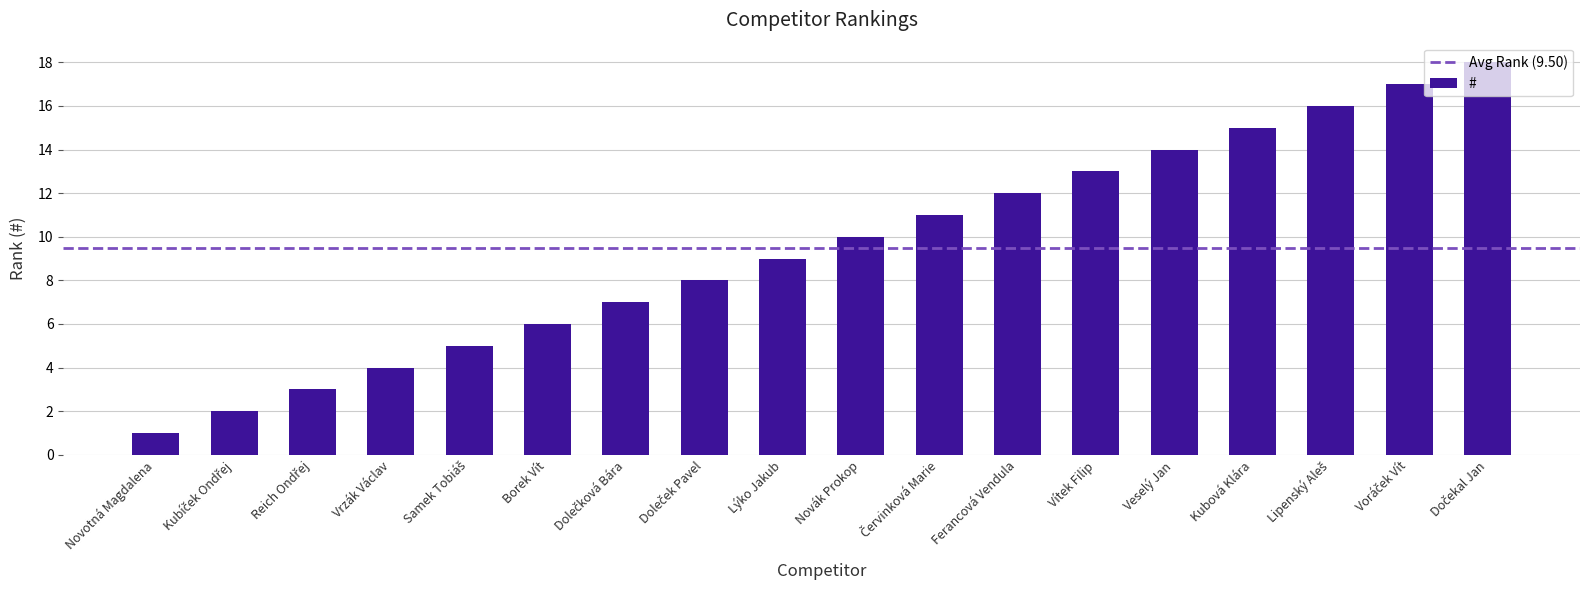

What is the change in value from Borek Vít to Vítek Filip?

+7